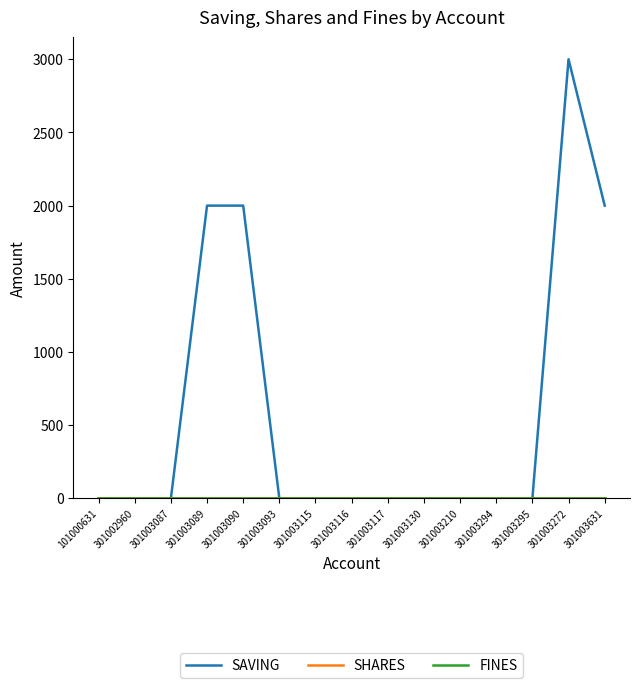

True or false: SHARES and SAVING intersect in this chart.

False